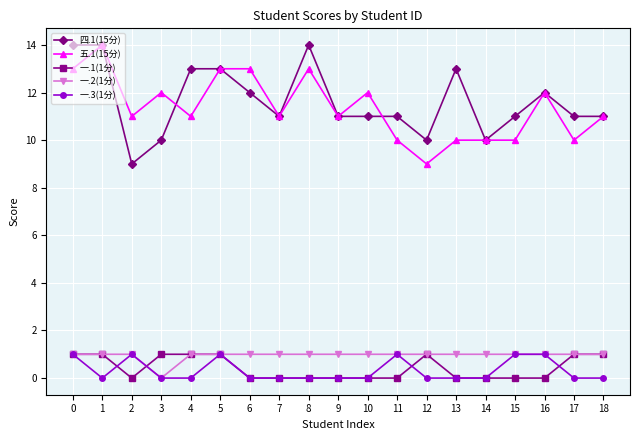

True or false: 一.1(1分) and 五.1(15分) intersect in this chart.

False